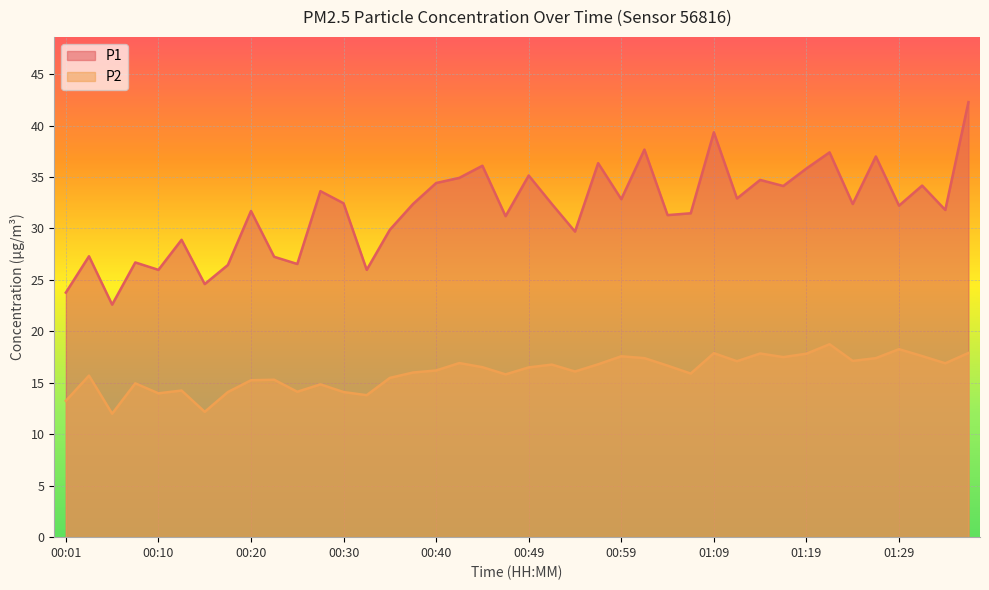

What is the total value across all series at 01:04?

48.0